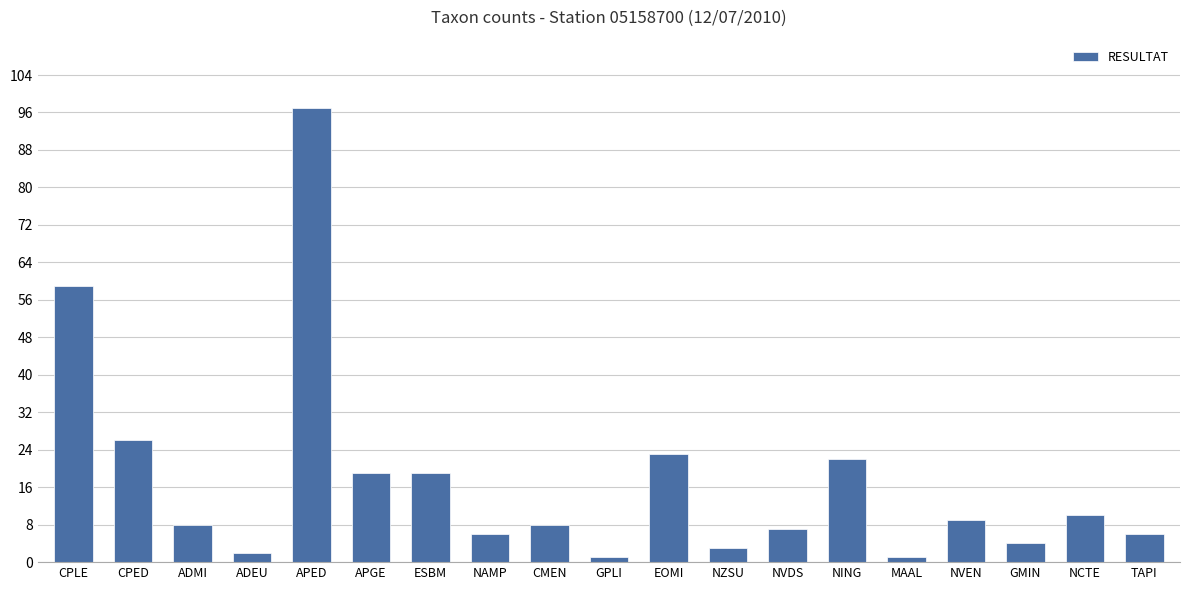

What position from the left is MAAL?

15